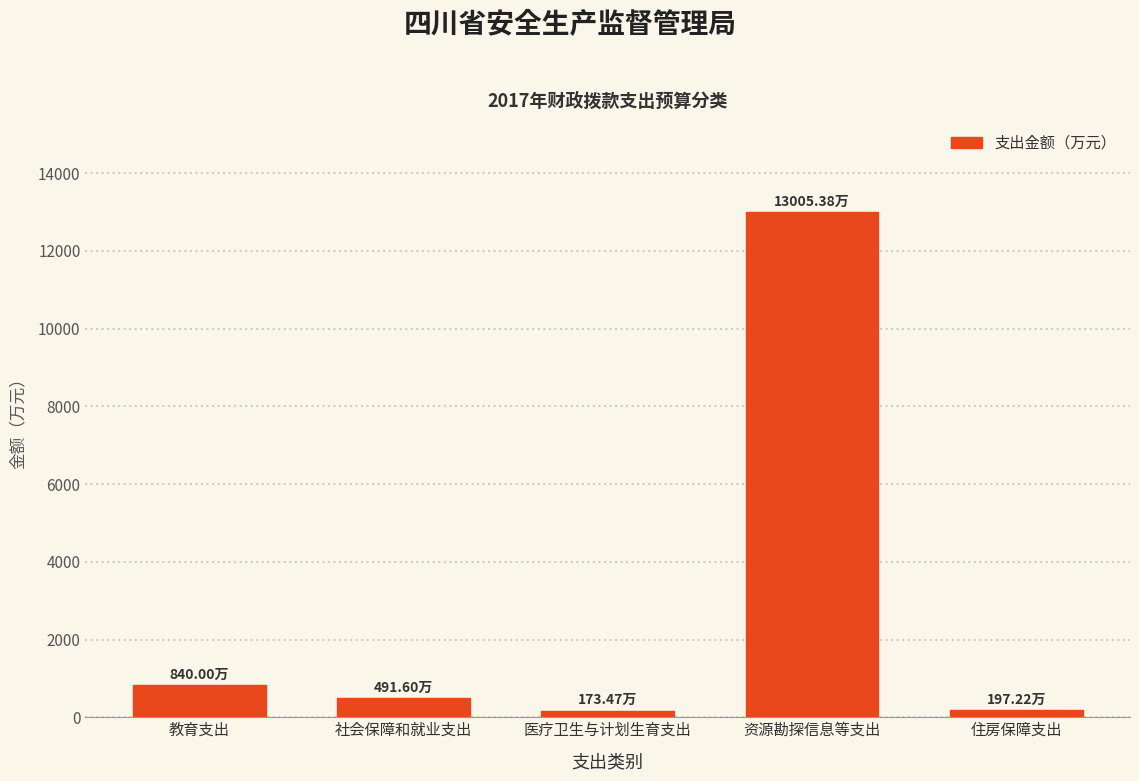

Where is the data nearest to the value 6589?

教育支出